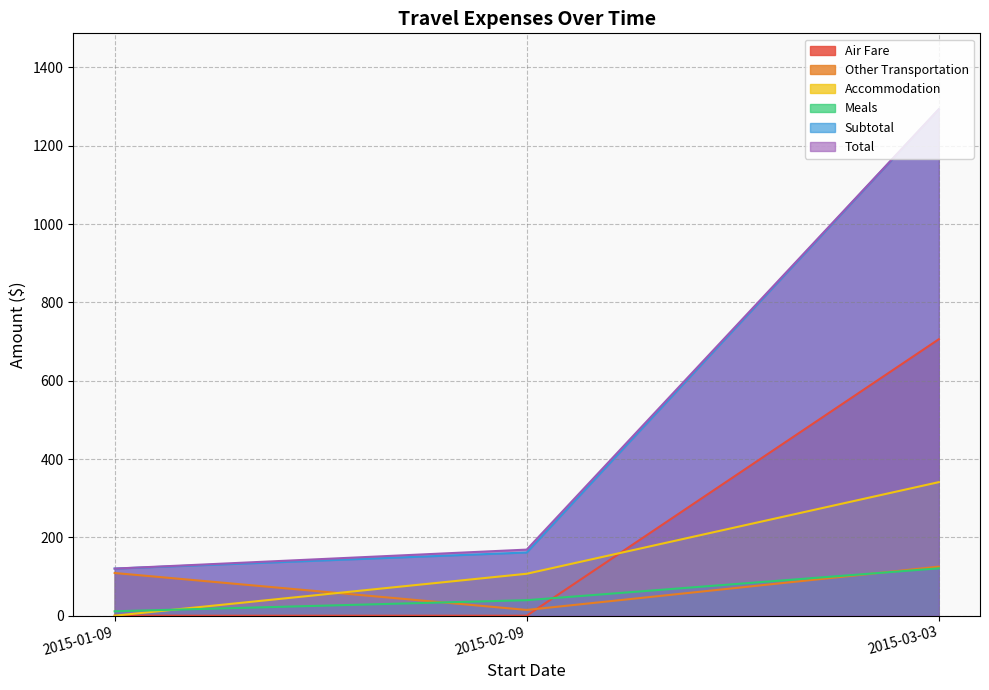

Rank the series by their maximum value, from lowest to highest.

Meals, Other Transportation, Accommodation, Air Fare, Subtotal, Total